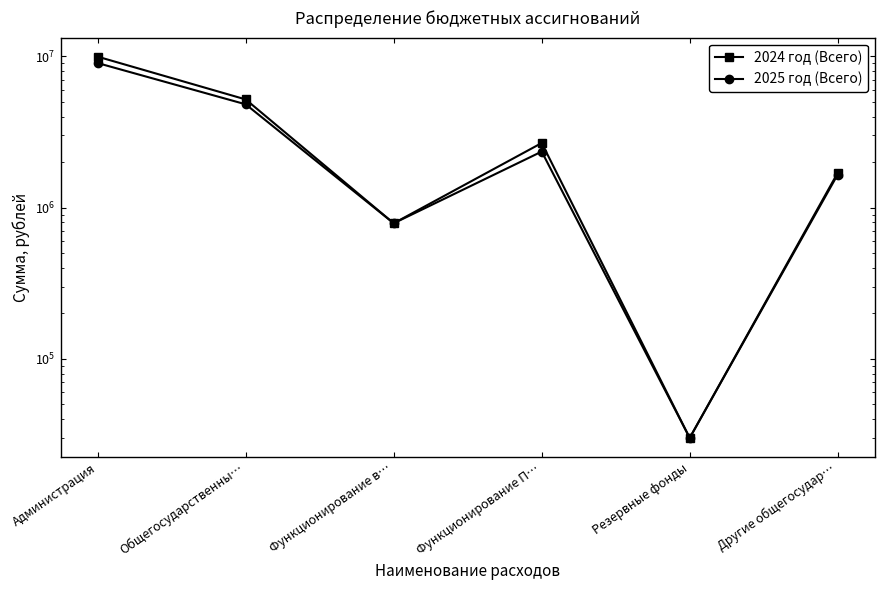

List the labels in order of 2024 год (Всего) value, largest first.

Администрация, Общегосударственны…, Функционирование П…, Другие общегосудар…, Функционирование в…, Резервные фонды